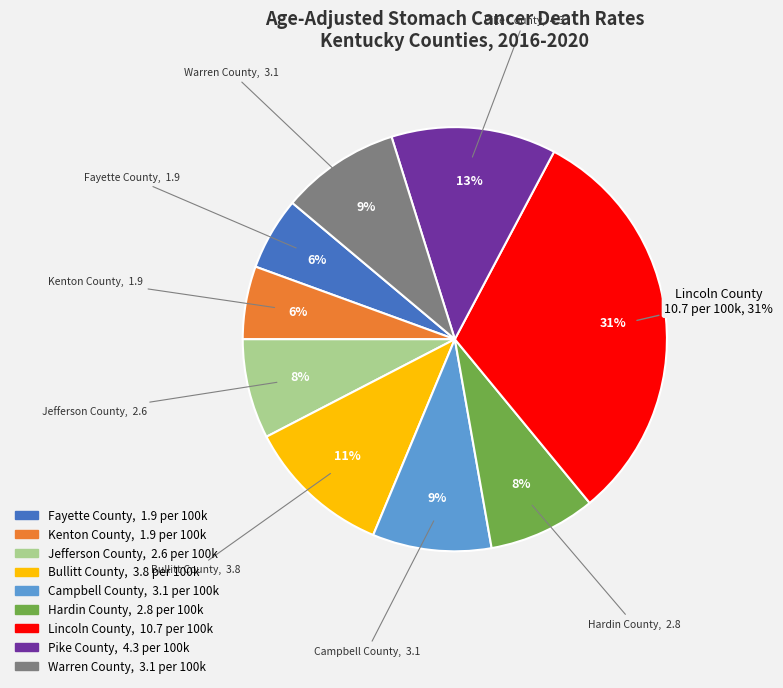

To the nearest percent, what is the combined percentage of Bullitt County and Jefferson County?

19%